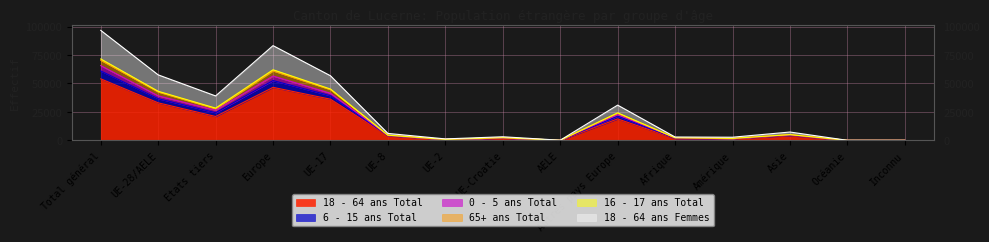

True or false: 18 - 64 ans Femmes and 16 - 17 ans Total intersect in this chart.

False